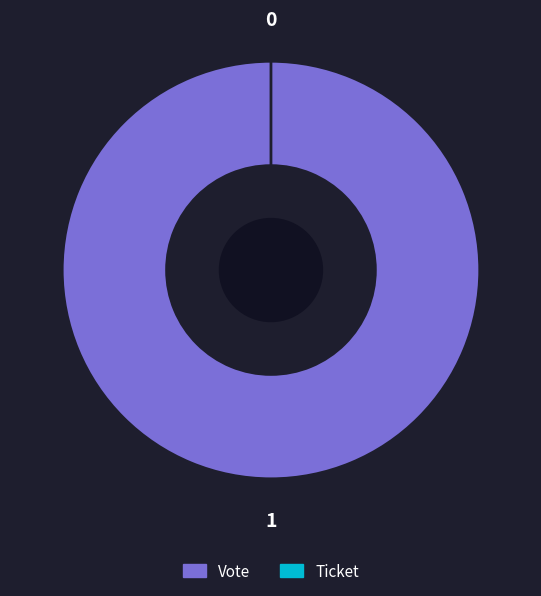

Is the sum of Ticket and Vote greater than half?

Yes